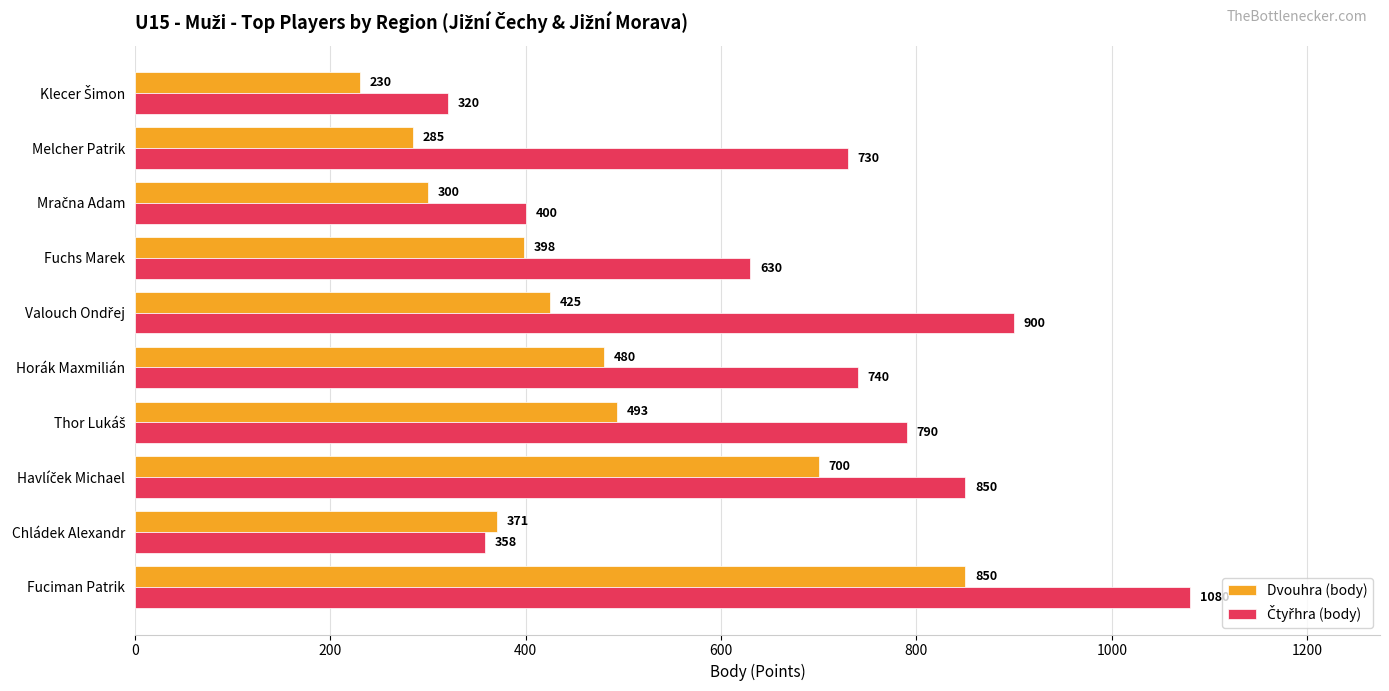

What is the greatest value displayed?

1080